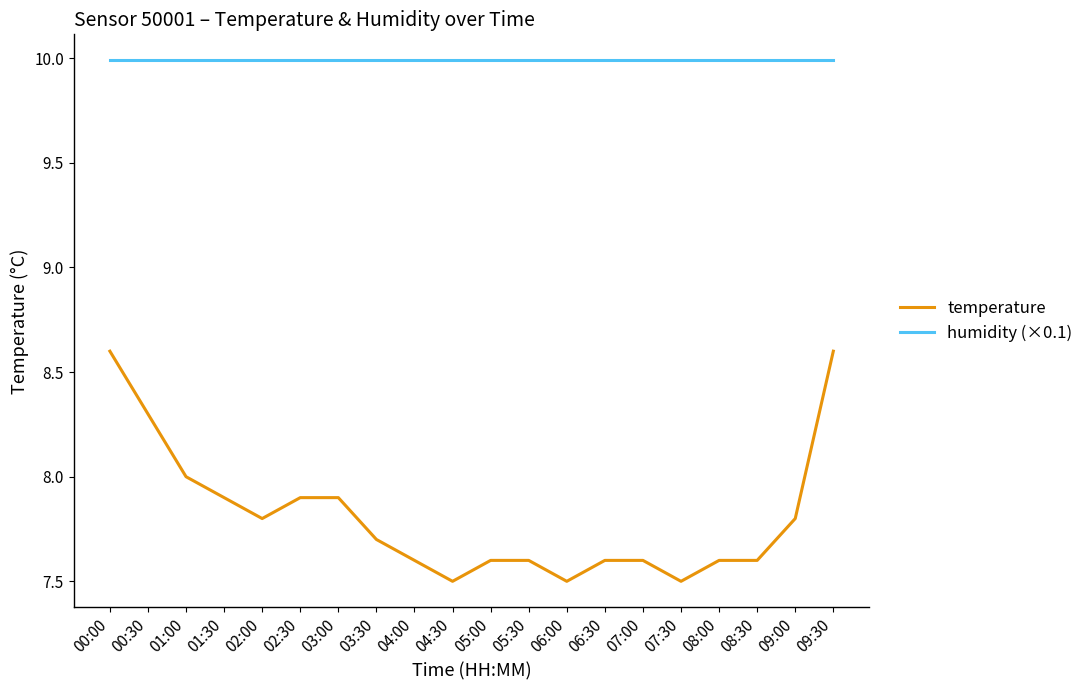

What is the difference between the highest and lowest values at 07:00?

2.4